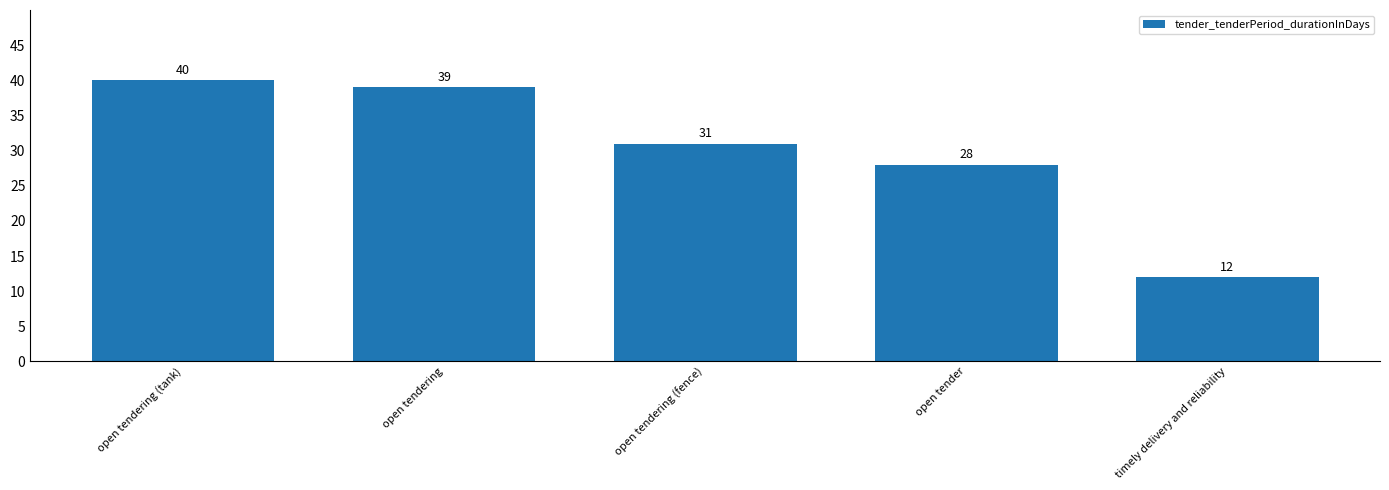

What is the difference between the values at open tendering (fence) and timely delivery and reliability?

19